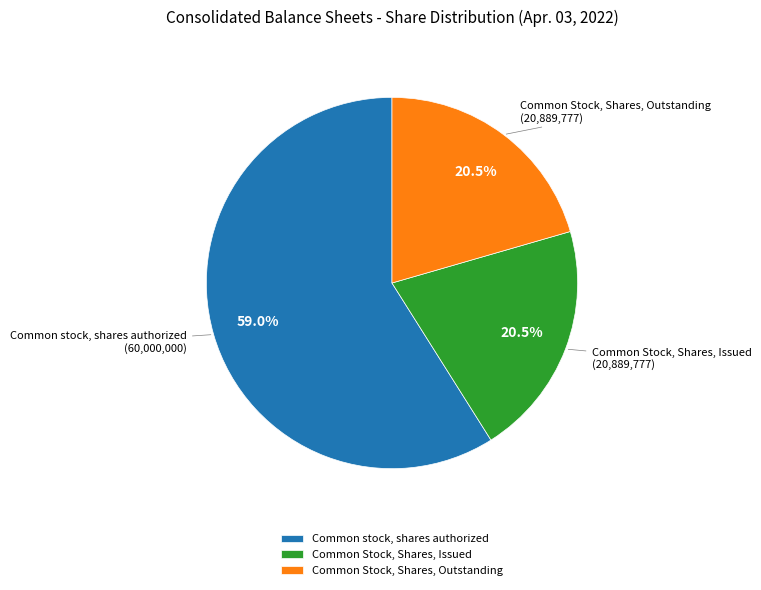

Does any single category account for the majority?

Yes